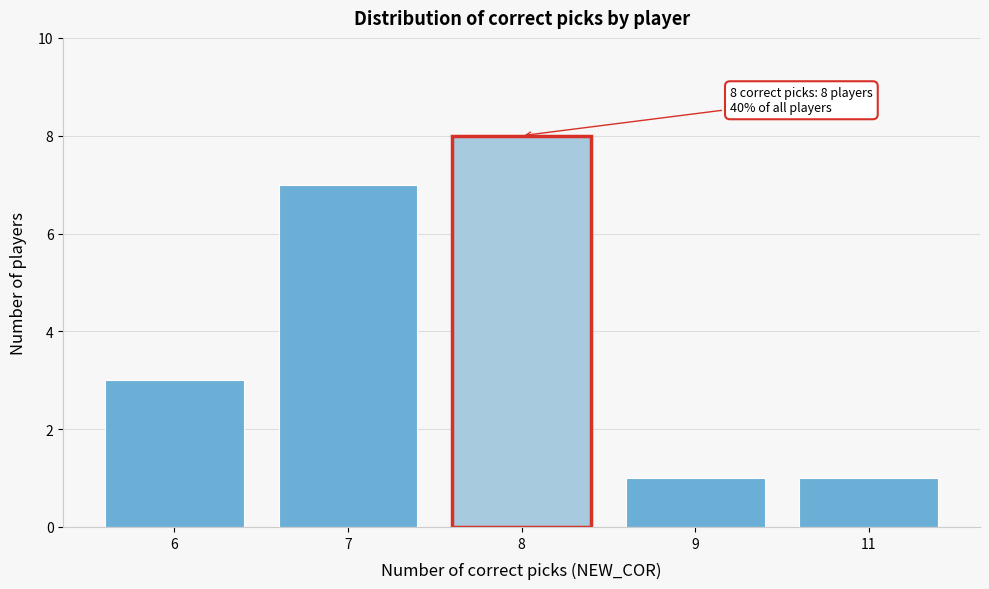

Reading left to right, extract all data points from this chart.

3	7	8	1	1